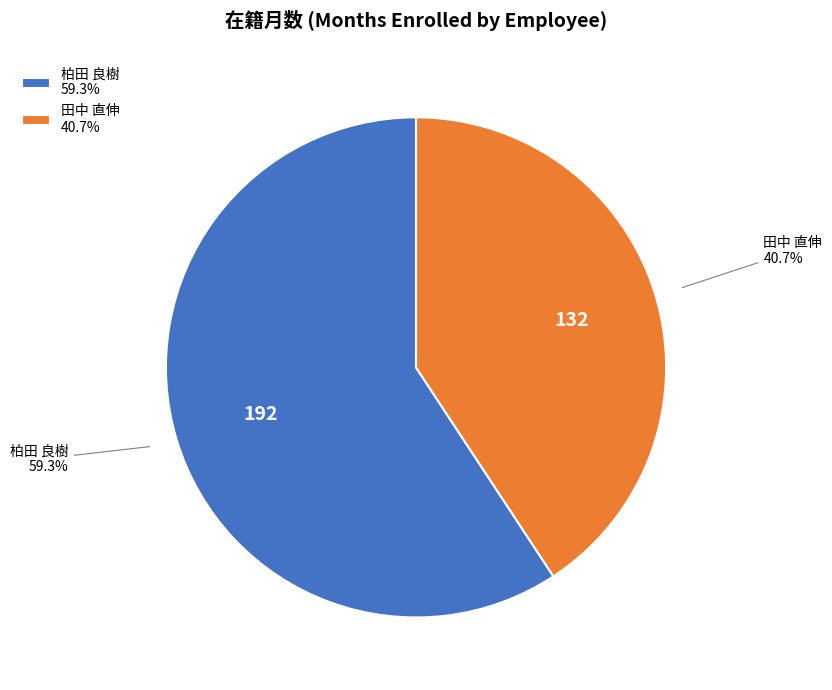

What percentage do 田中 直伸 40.7% and 柏田 良樹 59.3% together represent?

100.0%